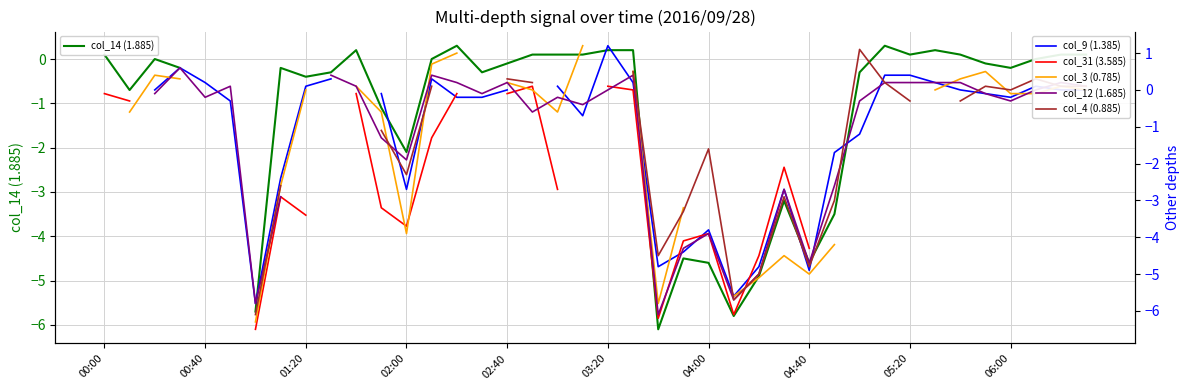

Which series has the widest spread of values?

col_9 (1.385)